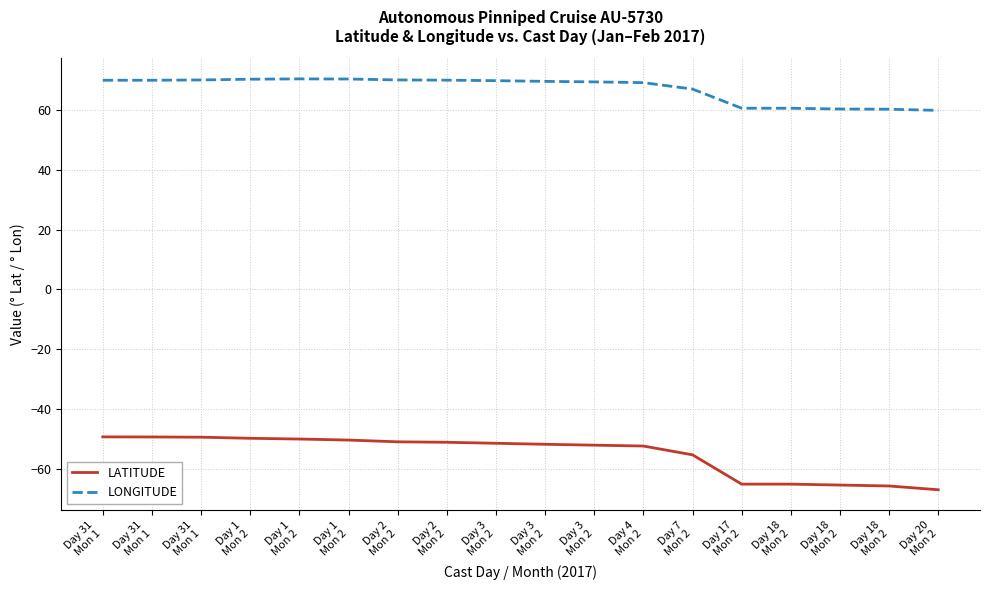

What is the difference between the second highest and minimum values in the LATITUDE series?

17.7